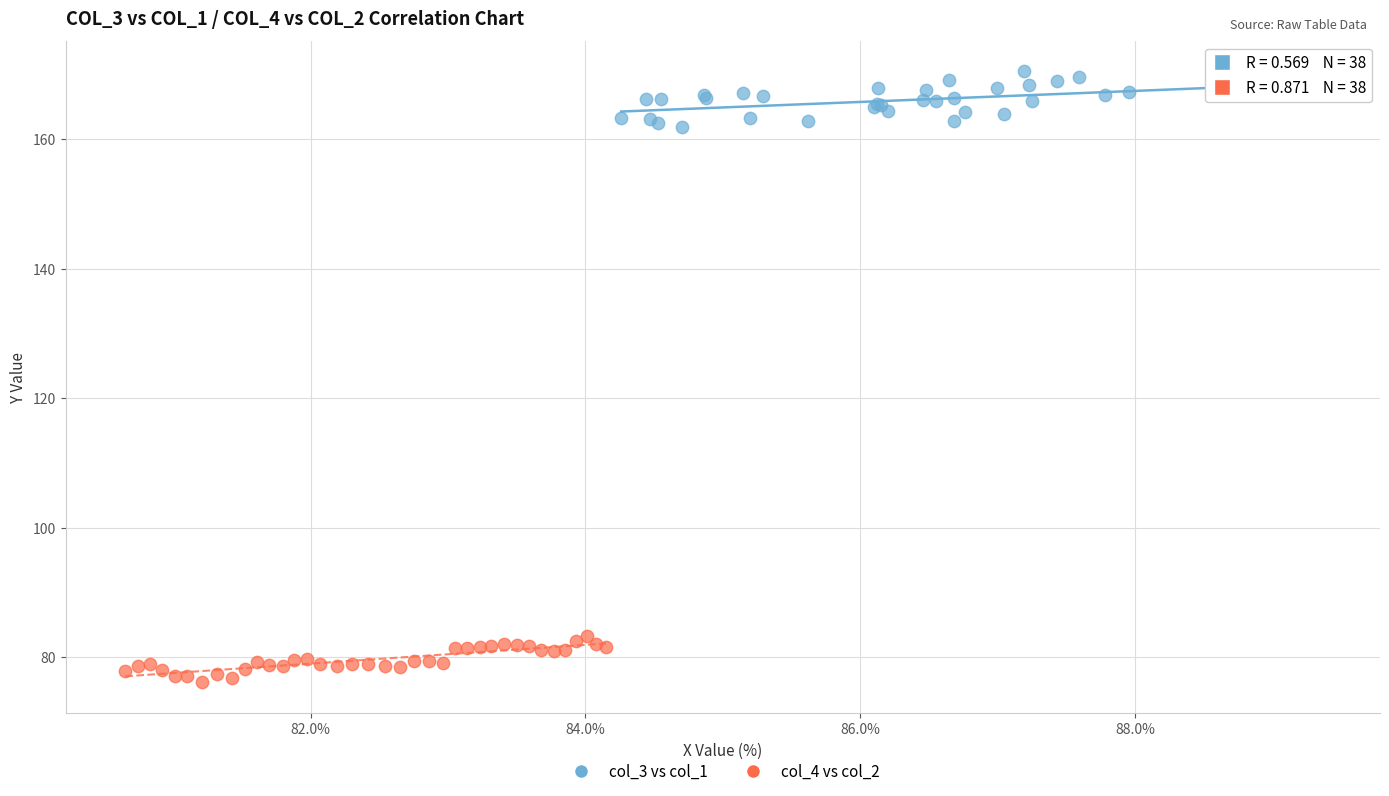

Which series contains the lowest Y value?

col_4 vs col_2